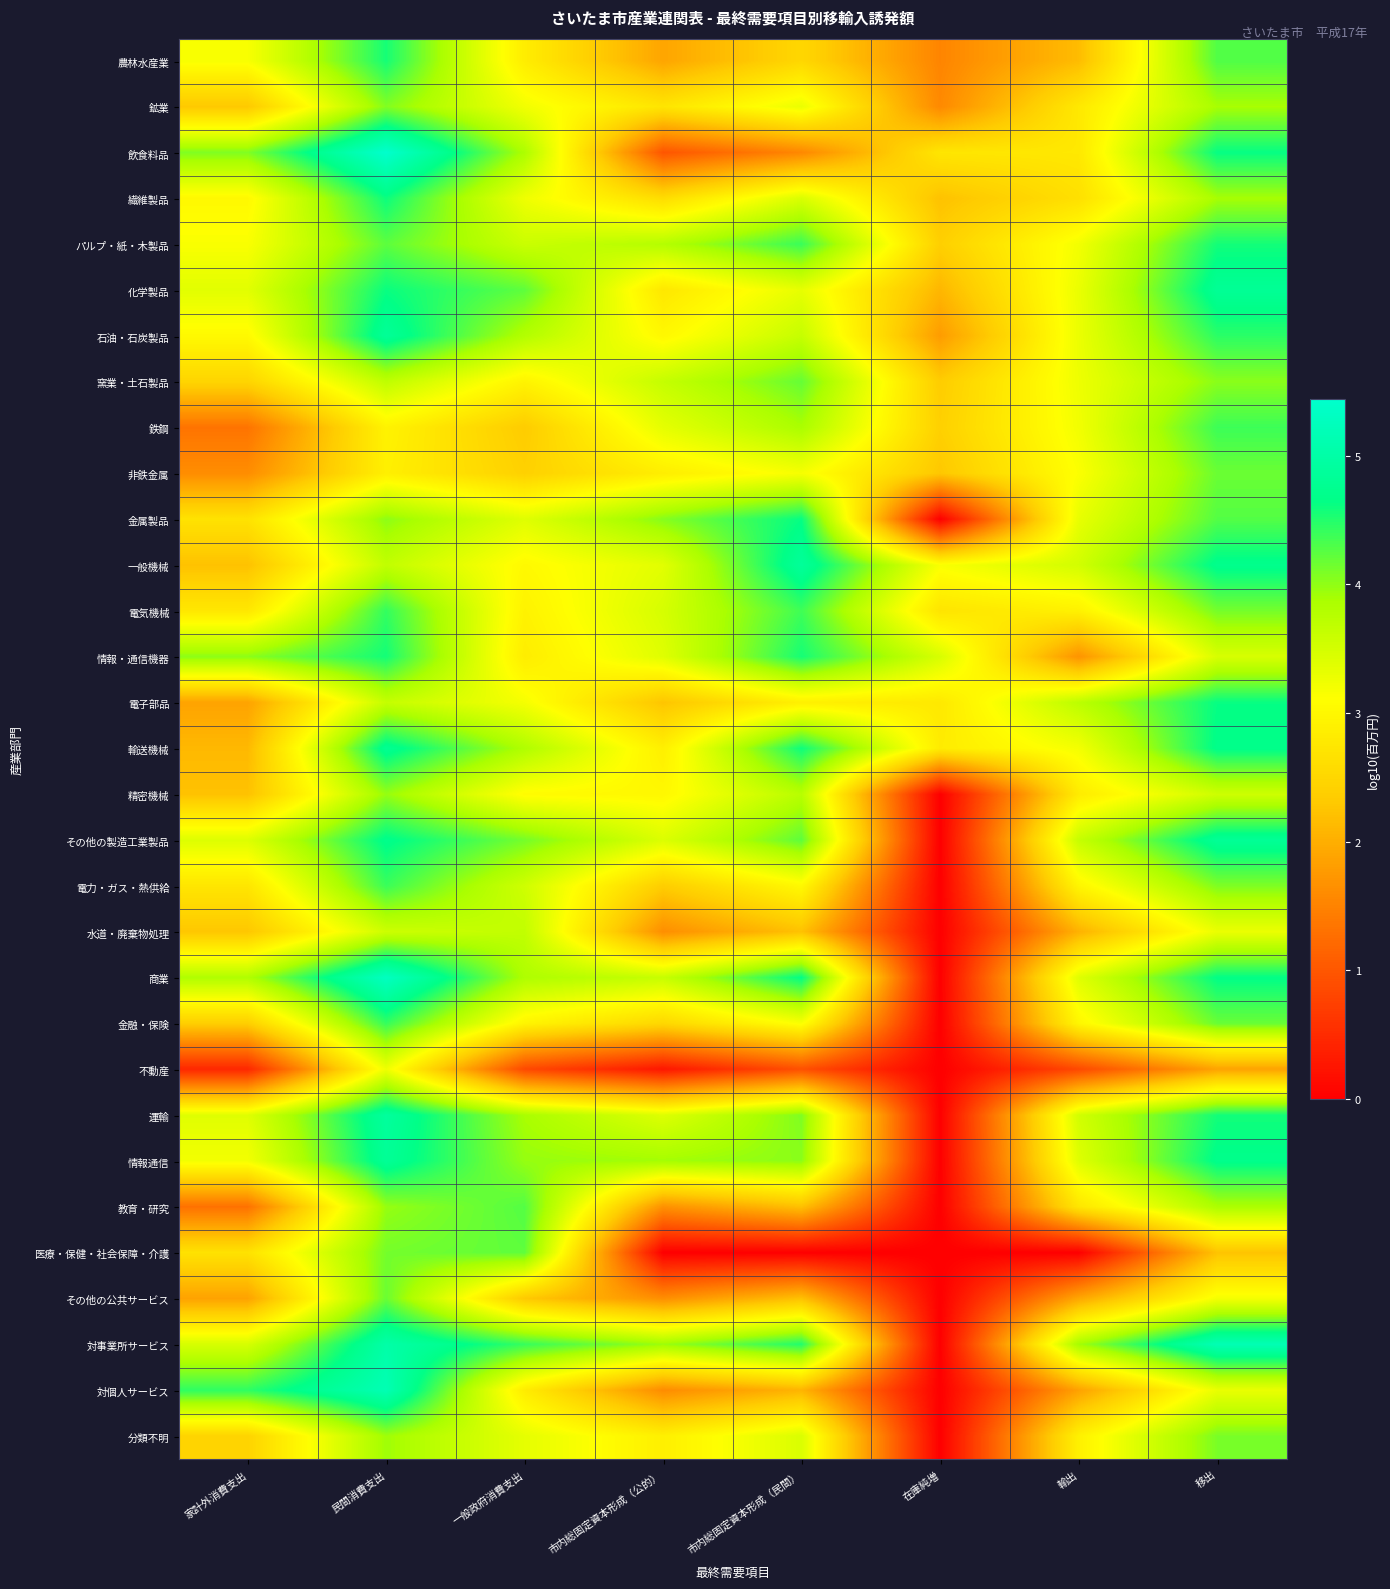

Reading right to left, transcribe all the data shown in this chart.

農林水産業: 移出=4.3	輸出=2.2	在庫純増=1.5	市内総固定資本形成（民間）=2.5	市内総固定資本形成（公的）=1.9	一般政府消費支出=2.8	民間消費支出=4.6	家計外消費支出=3.2
鉱業: 移出=3.9	輸出=2.8	在庫純増=1.6	市内総固定資本形成（民間）=3.3	市内総固定資本形成（公的）=2.7	一般政府消費支出=3.2	民間消費支出=4.1	家計外消費支出=2.3
飲食料品: 移出=4.6	輸出=2.8	在庫純増=2.7	市内総固定資本形成（民間）=1.6	市内総固定資本形成（公的）=1.0	一般政府消費支出=3.8	民間消費支出=5.4	家計外消費支出=4.1
繊維製品: 移出=3.9	輸出=2.6	在庫純増=2.2	市内総固定資本形成（民間）=3.4	市内総固定資本形成（公的）=2.6	一般政府消費支出=3.2	民間消費支出=4.6	家計外消費支出=3.0
パルプ・紙・木製品: 移出=4.6	輸出=3.2	在庫純増=2.4	市内総固定資本形成（民間）=4.4	市内総固定資本形成（公的）=3.8	一般政府消費支出=3.6	民間消費支出=4.2	家計外消費支出=3.1
化学製品: 移出=4.8	輸出=3.3	在庫純増=2.1	市内総固定資本形成（民間）=3.3	市内総固定資本形成（公的）=2.8	一般政府消費支出=4.2	民間消費支出=4.6	家計外消費支出=3.4
石油・石炭製品: 移出=4.5	輸出=3.3	在庫純増=1.8	市内総固定資本形成（民間）=3.6	市内総固定資本形成（公的）=3.0	一般政府消費支出=3.8	民間消費支出=4.8	家計外消費支出=3.0
窯業・土石製品: 移出=4.0	輸出=3.3	在庫純増=2.4	市内総固定資本形成（民間）=4.2	市内総固定資本形成（公的）=3.6	一般政府消費支出=2.9	民間消費支出=3.7	家計外消費支出=2.5
鉄鋼: 移出=4.4	輸出=3.2	在庫純増=2.4	市内総固定資本形成（民間）=3.9	市内総固定資本形成（公的）=3.3	一般政府消費支出=2.3	民間消費支出=2.9	家計外消費支出=1.3
非鉄金属: 移出=4.2	輸出=3.1	在庫純増=2.3	市内総固定資本形成（民間）=3.2	市内総固定資本形成（公的）=2.9	一般政府消費支出=2.4	民間消費支出=2.9	家計外消費支出=1.6
金属製品: 移出=4.3	輸出=3.3	在庫純増=0.0	市内総固定資本形成（民間）=4.6	市内総固定資本形成（公的）=4.0	一般政府消費支出=3.4	民間消費支出=4.0	家計外消費支出=2.7
一般機械: 移出=4.7	輸出=3.5	在庫純増=3.2	市内総固定資本形成（民間）=4.9	市内総固定資本形成（公的）=3.4	一般政府消費支出=3.0	民間消費支出=3.7	家計外消費支出=2.2
電気機械: 移出=4.1	輸出=2.9	在庫純増=2.7	市内総固定資本形成（民間）=4.4	市内総固定資本形成（公的）=3.5	一般政府消費支出=2.9	民間消費支出=4.4	家計外消費支出=2.8
情報・通信機器: 移出=3.5	輸出=1.7	在庫純増=3.5	市内総固定資本形成（民間）=4.6	市内総固定資本形成（公的）=3.4	一般政府消費支出=2.8	民間消費支出=4.6	家計外消費支出=4.0
電子部品: 移出=4.6	輸出=3.7	在庫純増=2.8	市内総固定資本形成（民間）=2.9	市内総固定資本形成（公的）=2.3	一般政府消費支出=3.2	民間消費支出=3.6	家計外消費支出=1.9
輸送機械: 移出=4.7	輸出=3.2	在庫純増=2.8	市内総固定資本形成（民間）=4.6	市内総固定資本形成（公的）=2.9	一般政府消費支出=3.8	民間消費支出=4.8	家計外消費支出=2.1
精密機械: 移出=3.6	輸出=2.8	在庫純増=0.0	市内総固定資本形成（民間）=3.8	市内総固定資本形成（公的）=3.0	一般政府消費支出=3.1	民間消費支出=4.0	家計外消費支出=2.2
その他の製造工業製品: 移出=4.8	輸出=3.6	在庫純増=0.0	市内総固定資本形成（民間）=4.2	市内総固定資本形成（公的）=3.4	一般政府消費支出=4.1	民間消費支出=4.7	家計外消費支出=3.4
電力・ガス・熱供給: 移出=4.1	輸出=3.0	在庫純増=0.0	市内総固定資本形成（民間）=3.0	市内総固定資本形成（公的）=2.4	一般政府消費支出=3.5	民間消費支出=4.4	家計外消費支出=2.7
水道・廃棄物処理: 移出=3.3	輸出=2.0	在庫純増=0.0	市内総固定資本形成（民間）=2.2	市内総固定資本形成（公的）=1.6	一般政府消費支出=3.7	民間消費支出=3.6	家計外消費支出=2.3
商業: 移出=4.7	輸出=3.4	在庫純増=0.0	市内総固定資本形成（民間）=4.7	市内総固定資本形成（公的）=3.6	一般政府消費支出=3.8	民間消費支出=5.3	家計外消費支出=3.8
金融・保険: 移出=4.2	輸出=3.0	在庫純増=0.0	市内総固定資本形成（民間）=3.2	市内総固定資本形成（公的）=2.5	一般政府消費支出=3.0	民間消費支出=4.4	家計外消費支出=2.4
不動産: 移出=1.9	輸出=0.8	在庫純増=0.0	市内総固定資本形成（民間）=0.9	市内総固定資本形成（公的）=0.3	一般政府消費支出=0.8	民間消費支出=3.2	家計外消費支出=0.5
運輸: 移出=4.6	輸出=3.5	在庫純増=0.0	市内総固定資本形成（民間）=4.1	市内総固定資本形成（公的）=3.4	一般政府消費支出=3.9	民間消費支出=4.9	家計外消費支出=3.4
情報通信: 移出=4.7	輸出=3.4	在庫純増=0.0	市内総固定資本形成（民間）=4.0	市内総固定資本形成（公的）=3.9	一般政府消費支出=4.0	民間消費支出=4.8	家計外消費支出=3.2
教育・研究: 移出=3.9	輸出=2.7	在庫純増=0.0	市内総固定資本形成（民間）=2.2	市内総固定資本形成（公的）=1.7	一般政府消費支出=4.3	民間消費支出=4.0	家計外消費支出=1.3
医療・保健・社会保障・介護: 移出=2.2	輸出=0.0	在庫純増=0.0	市内総固定資本形成（民間）=0.0	市内総固定資本形成（公的）=0.0	一般政府消費支出=4.2	民間消費支出=4.1	家計外消費支出=2.7
その他の公共サービス: 移出=3.2	輸出=1.9	在庫純増=0.0	市内総固定資本形成（民間）=2.2	市内総固定資本形成（公的）=1.6	一般政府消費支出=2.3	民間消費支出=4.2	家計外消費支出=1.9
対事業所サービス: 移出=5.2	輸出=3.9	在庫純増=0.0	市内総固定資本形成（民間）=4.5	市内総固定資本形成（公的）=3.9	一般政府消費支出=4.4	民間消費支出=5.0	家計外消費支出=3.5
対個人サービス: 移出=3.3	輸出=1.9	在庫純増=0.0	市内総固定資本形成（民間）=2.1	市内総固定資本形成（公的）=1.6	一般政府消費支出=2.8	民間消費支出=5.2	家計外消費支出=4.4
分類不明: 移出=4.1	輸出=2.9	在庫純増=0.0	市内総固定資本形成（民間）=3.4	市内総固定資本形成（公的）=2.9	一般政府消費支出=3.3	民間消費支出=3.9	家計外消費支出=2.5